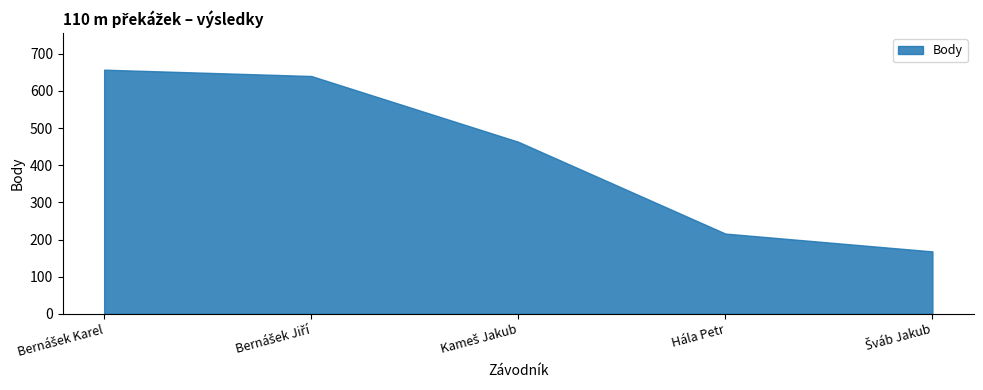

What is the greatest value displayed?

657